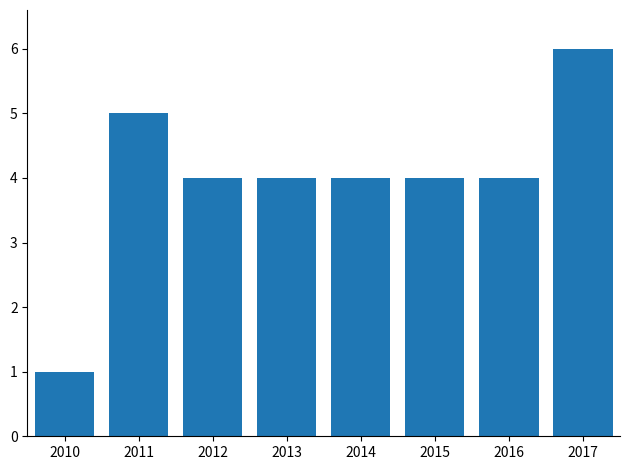

Which has a higher value, 2010 or 2012?

2012